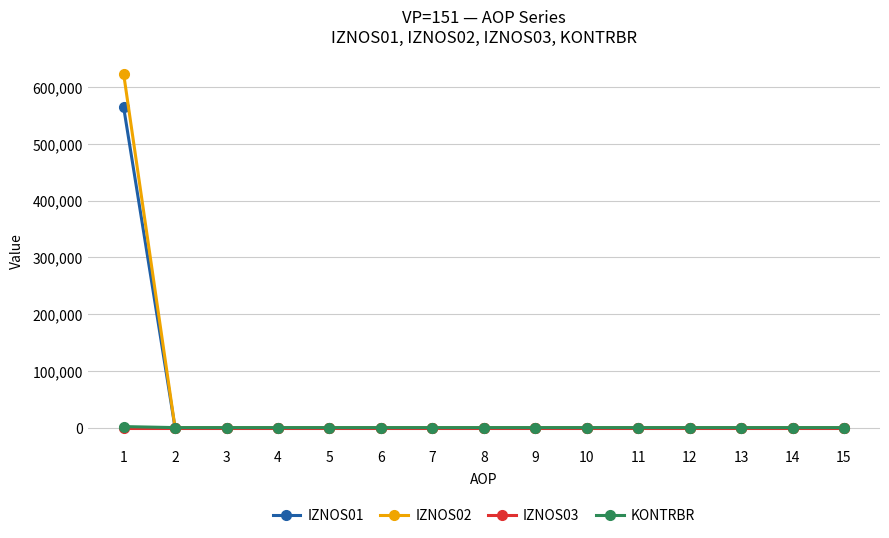

At which label does IZNOS02 reach its peak?

1